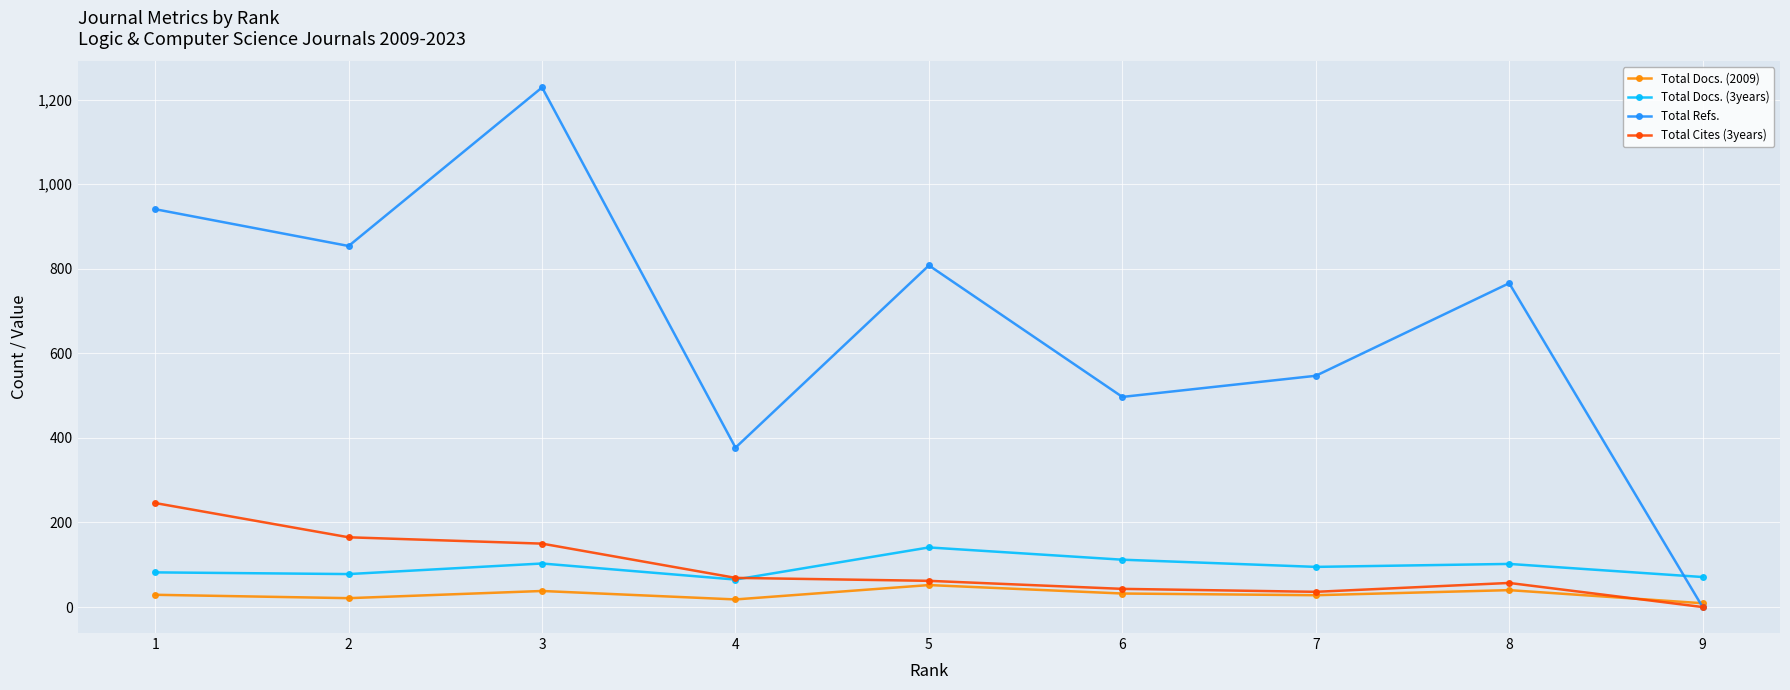

How many categories are shown in the chart?

9